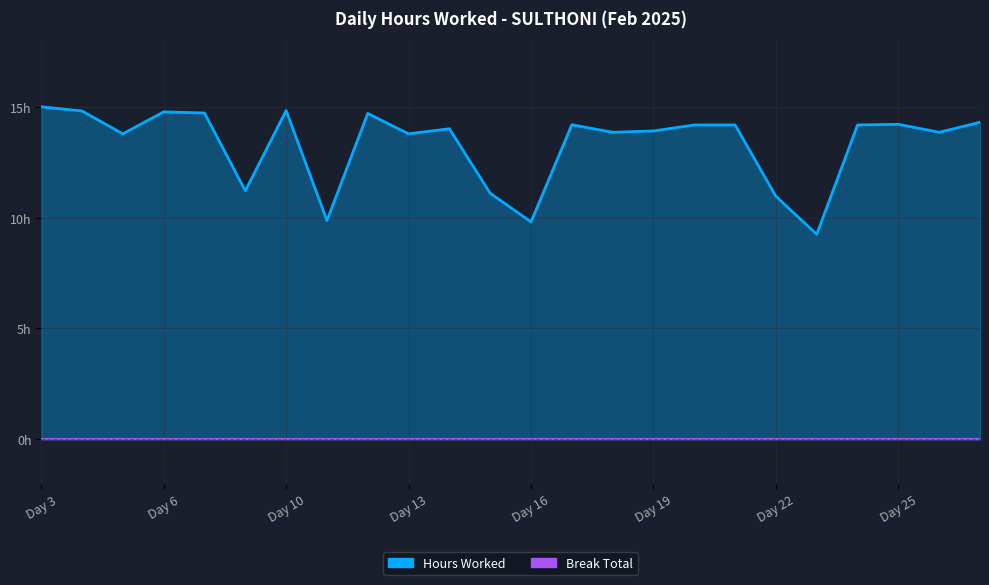

Which category has the lowest value across all series?

Day 23